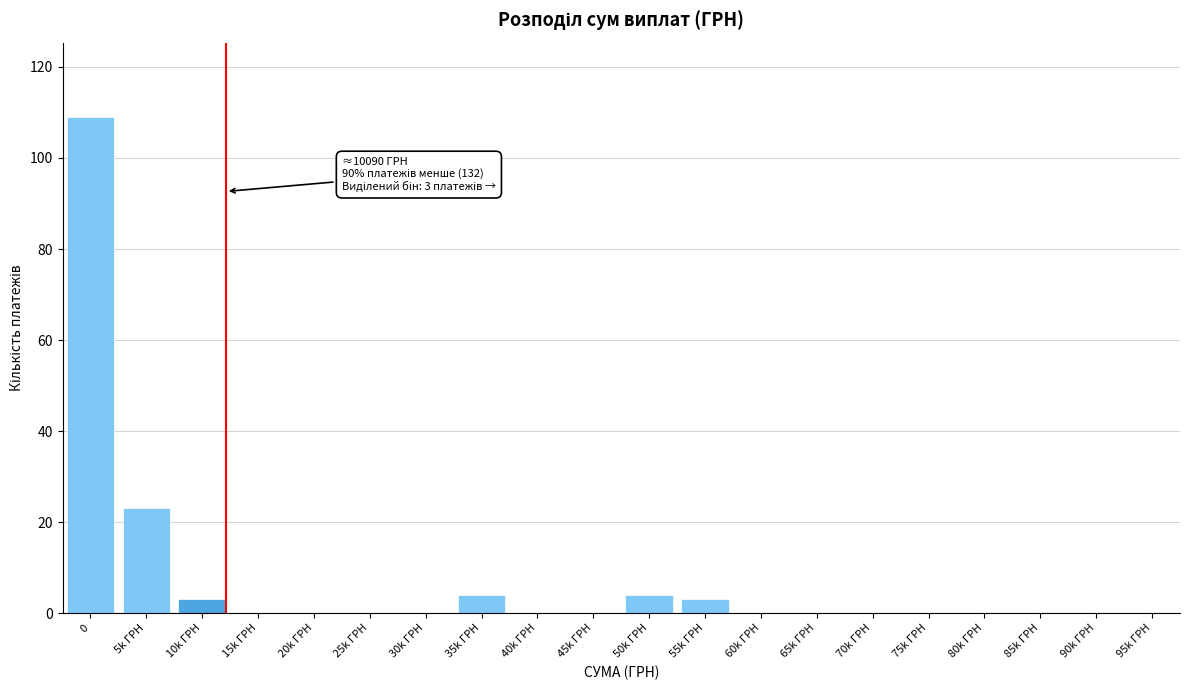

Reading left to right, extract all data points from this chart.

0=109	5k ГРН=23	10k ГРН=3	15k ГРН=0	20k ГРН=0	25k ГРН=0	30k ГРН=0	35k ГРН=4	40k ГРН=0	45k ГРН=0	50k ГРН=4	55k ГРН=3	60k ГРН=0	65k ГРН=0	70k ГРН=0	75k ГРН=0	80k ГРН=0	85k ГРН=0	90k ГРН=0	95k ГРН=0